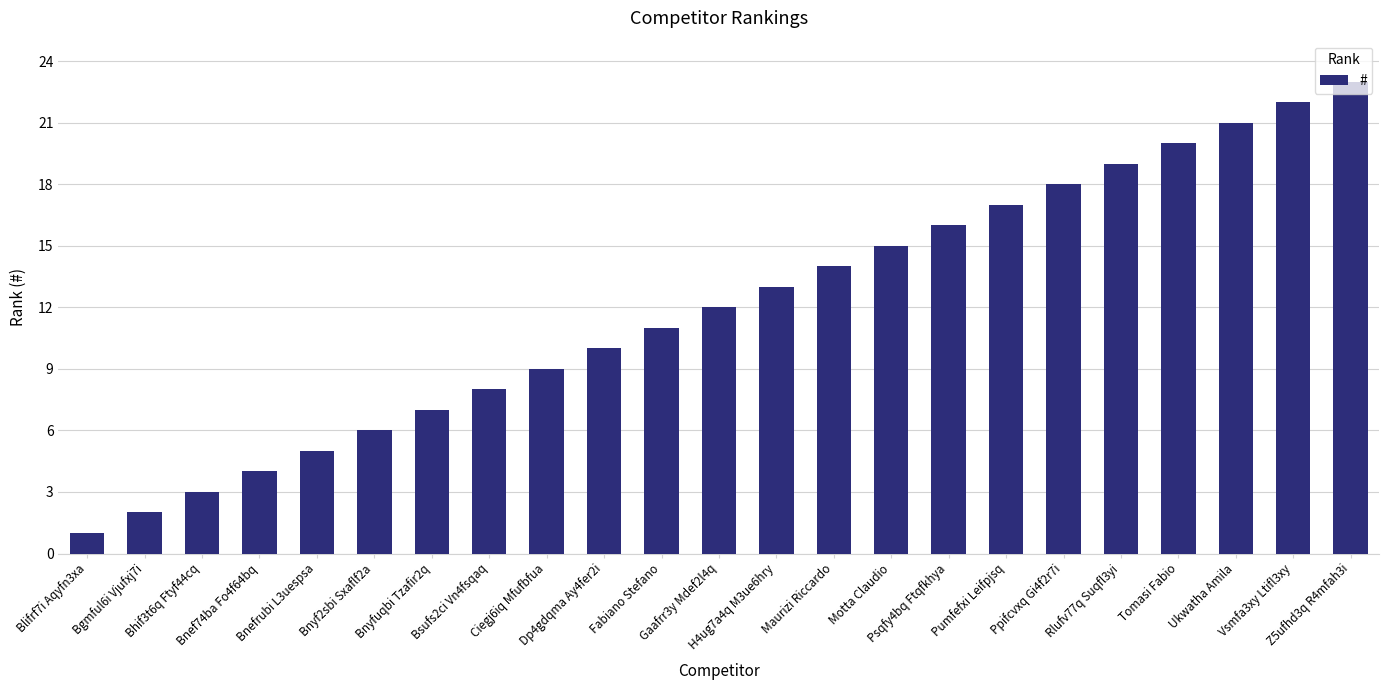

The chart shows a value of 5 at Bsufs2ci Vn4fsqaq. True or false?

False